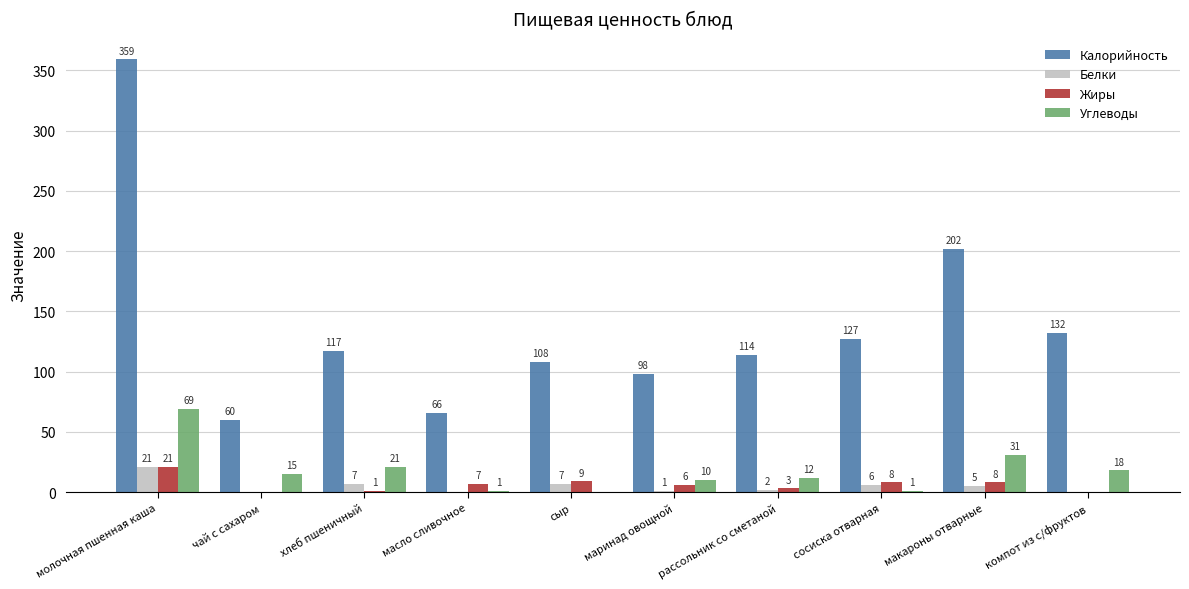

What is the sum of all Углеводы values?

178